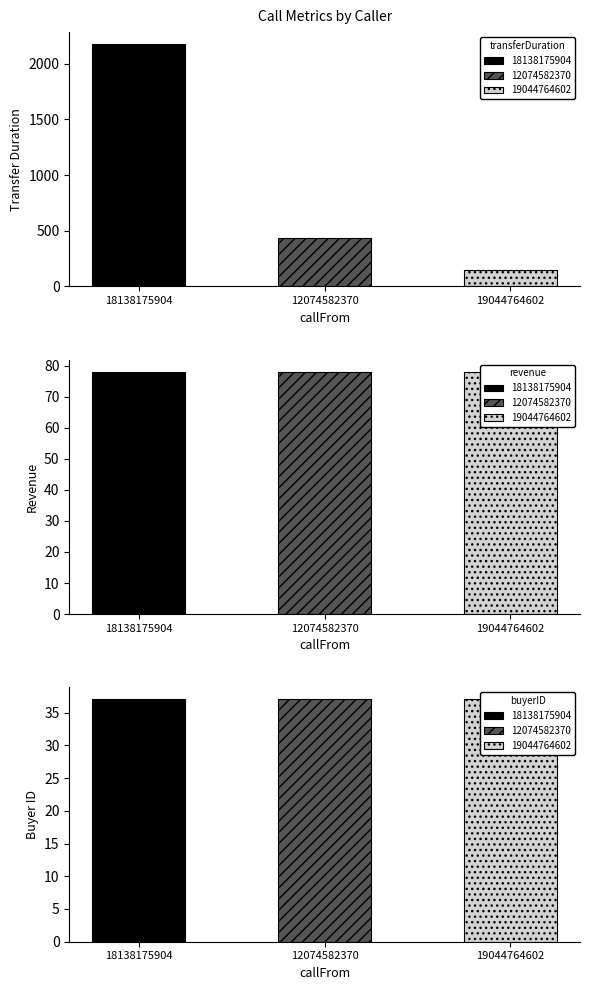

How many distinct data groups are displayed?

3